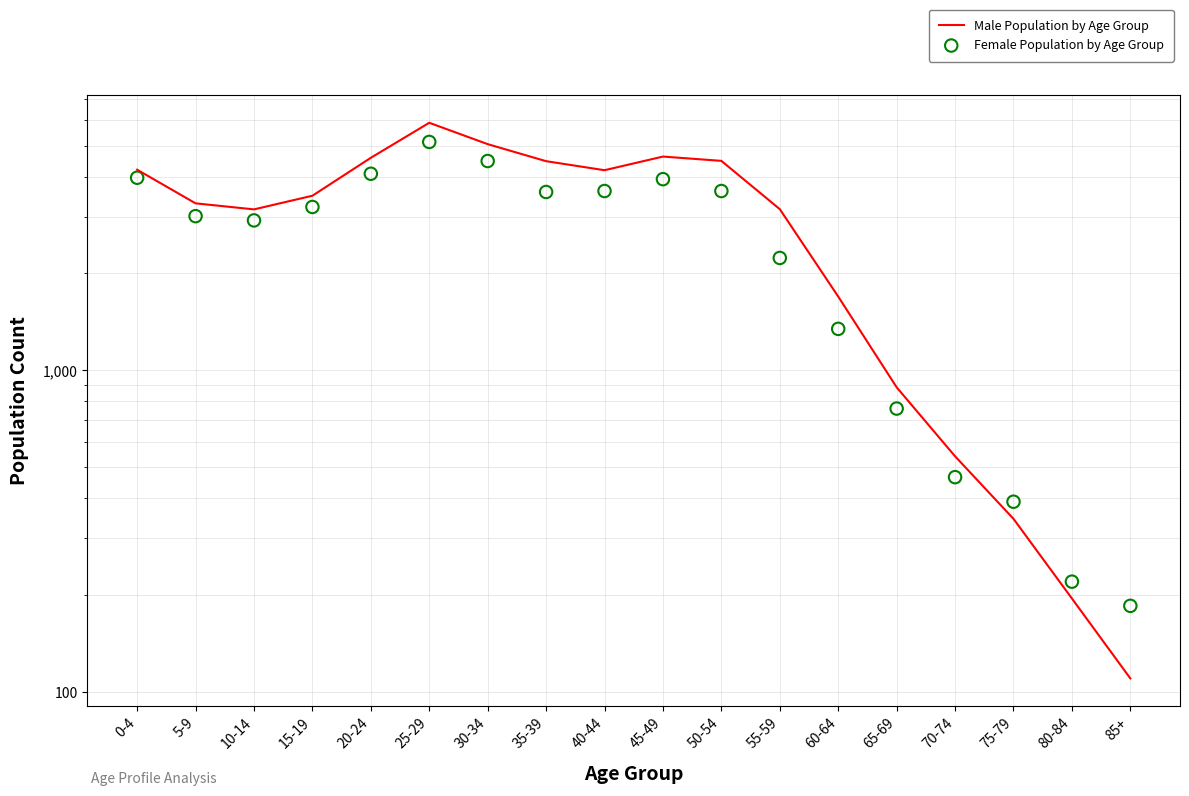

What are all the series names shown in the legend?

Male Population by Age Group, Female Population by Age Group